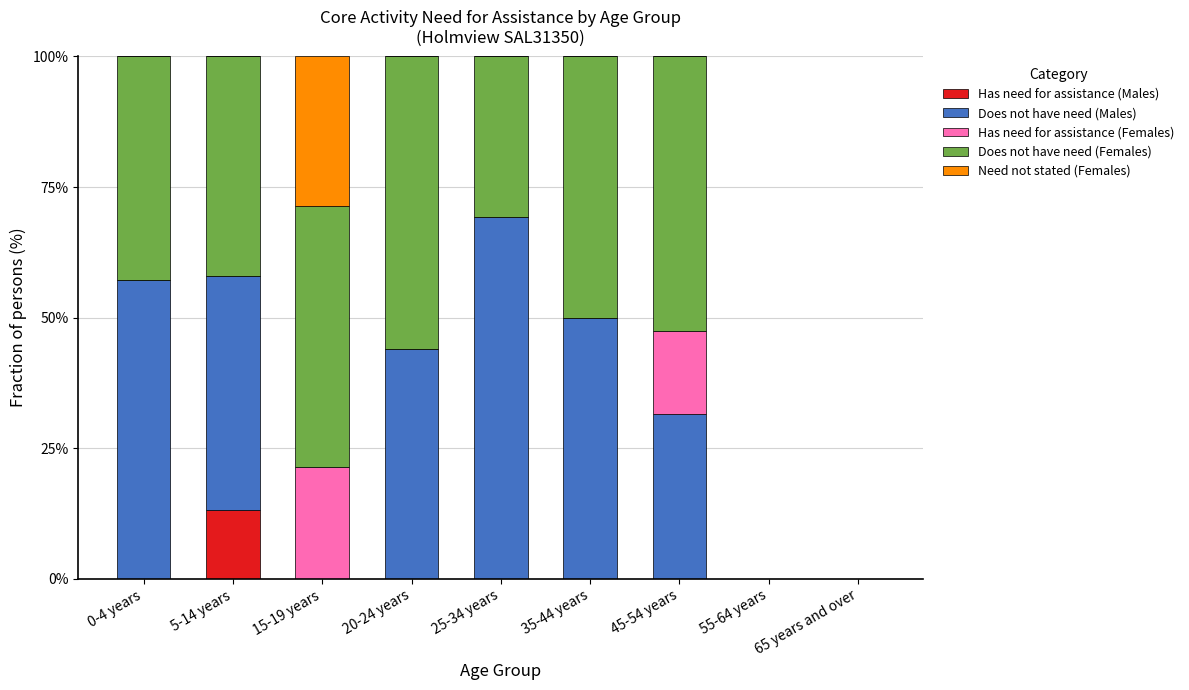

The Has need for assistance (Males) series shows 0.0 at 45-54 years. True or false?

True